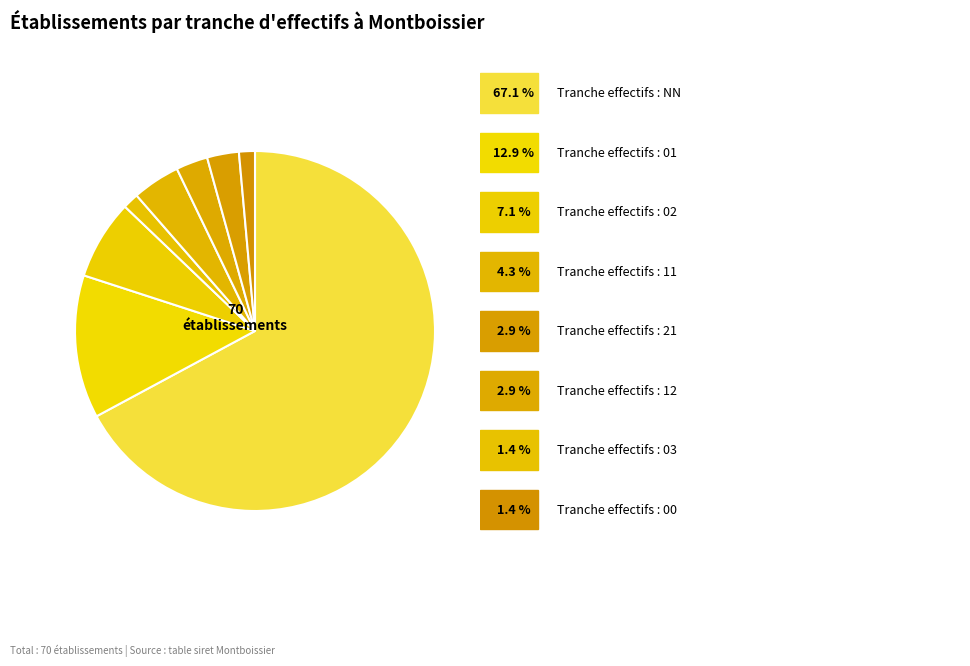

Count the number of slices in the pie.

8